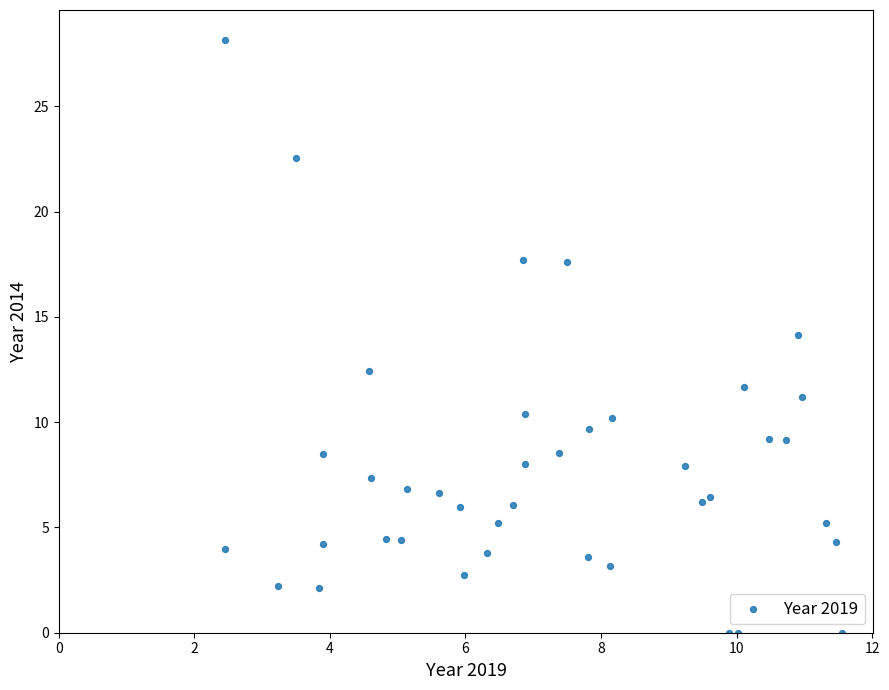

What is the range of Y values (max minus min)?

28.2